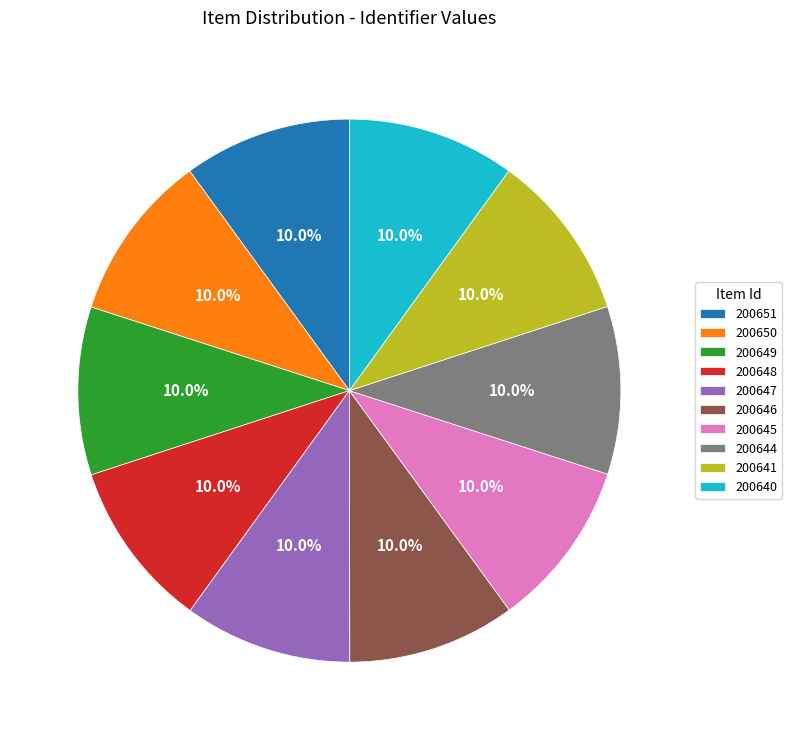

The 200649 slice represents 22% of the pie. True or false?

False